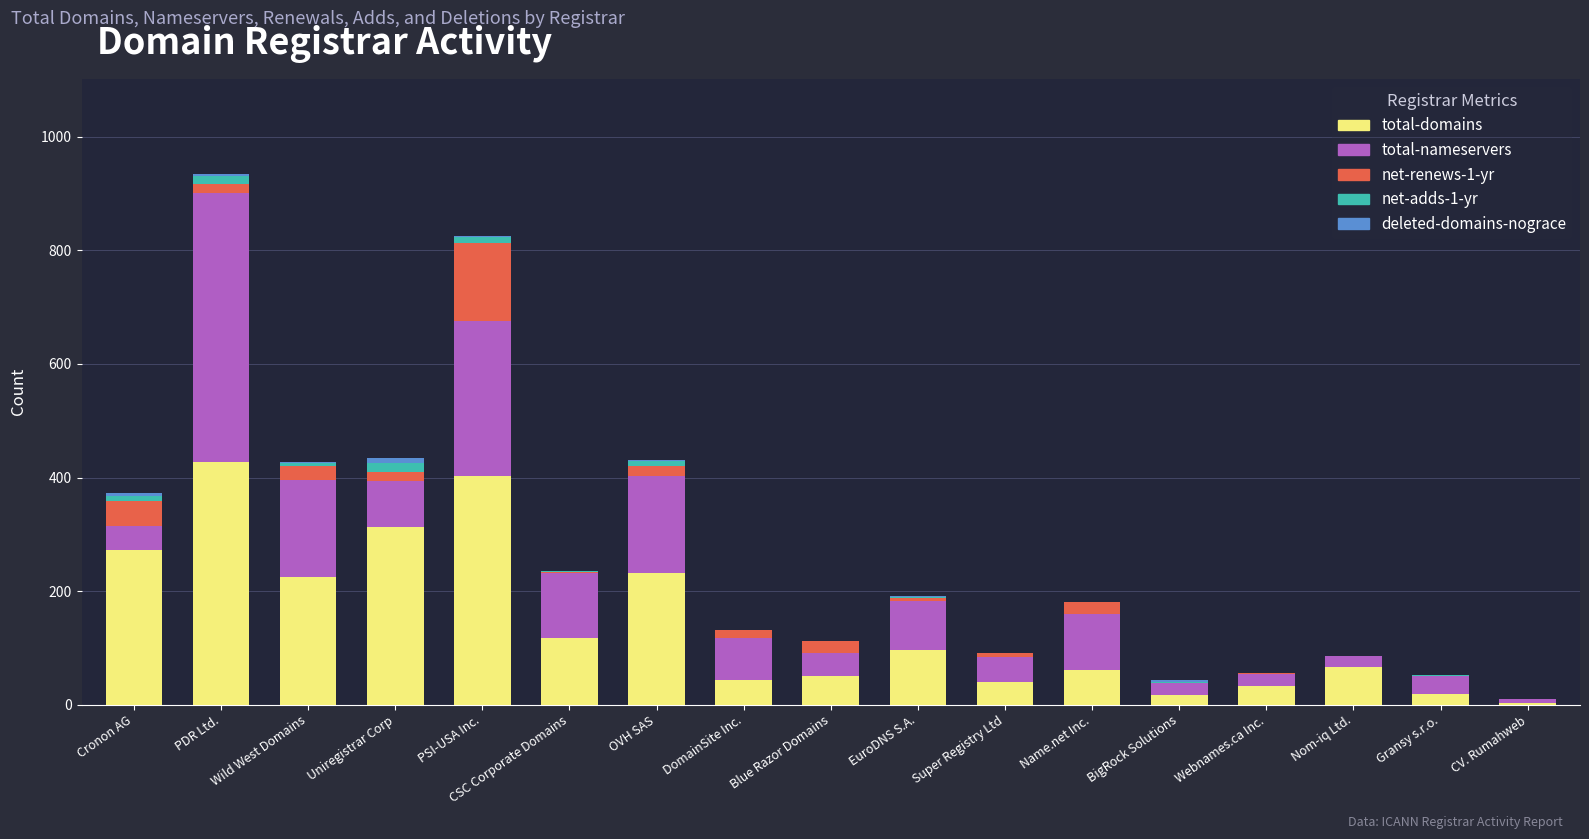

True or false: total-domains has a value of 428 at PDR Ltd..

True